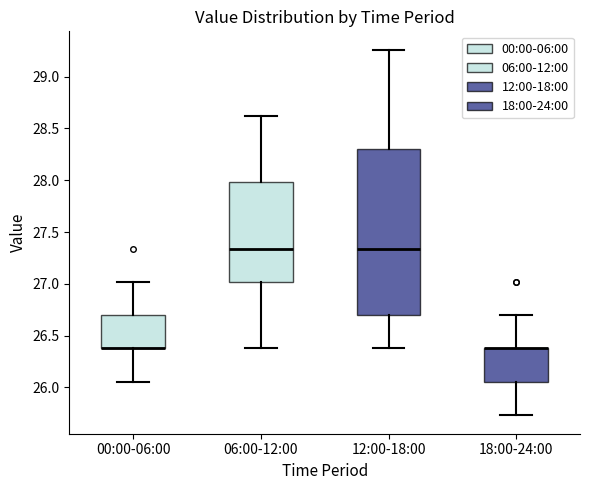

Where does the lower whisker of the box for 12:00-18:00 end on the y-axis? The values are not printed on the chart, so give them approximately, as read against the axis.

26.40